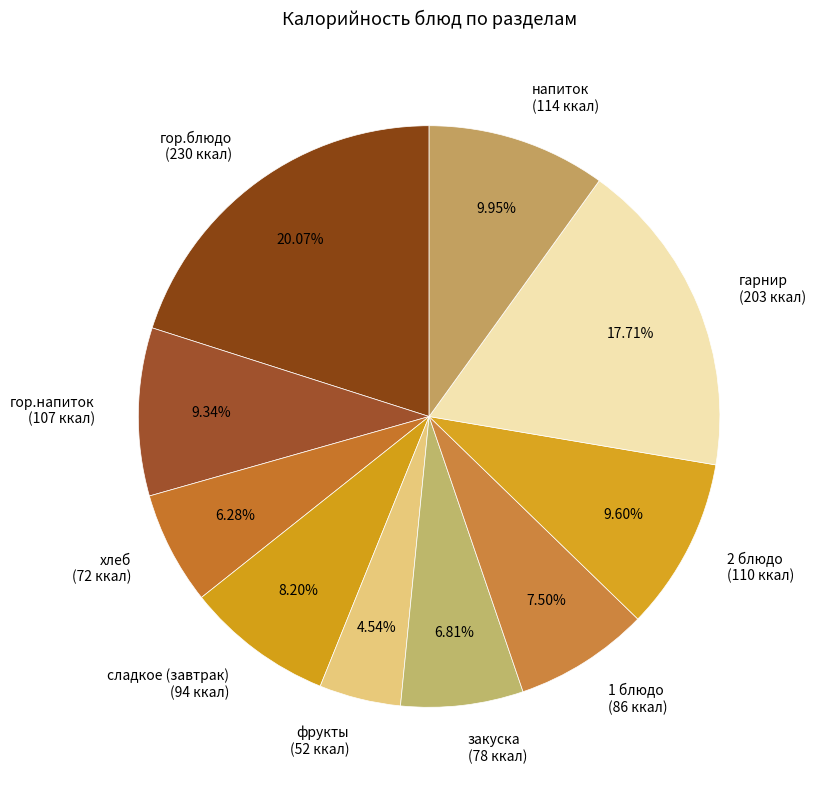

How many segments does this pie chart have?

10